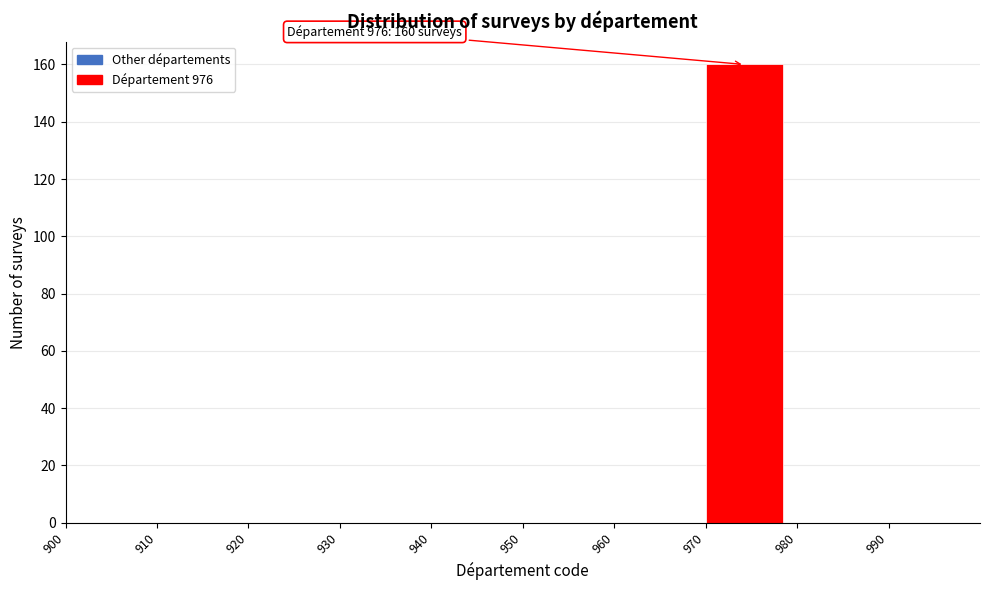

Which range on the x-axis has the tallest bar?

970 to 980